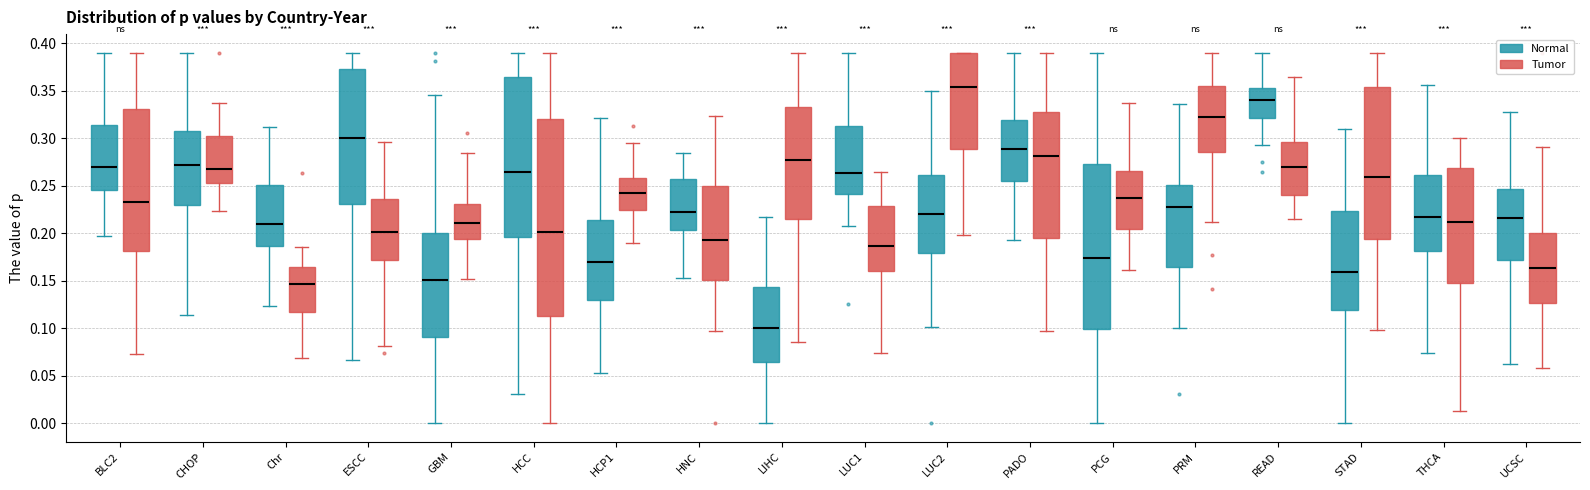

Reading left to right, transcribe this box plot: for each box, give where its median line is, the range the box spans, and where its two whiskers end, as read against the y-axis. The values are not printed on the chart, so give them approximately, as read against the axis.

BLC2 (Normal): median 0.270, box 0.245 to 0.315, whiskers 0.200 to 0.390
BLC2 (Tumor): median 0.235, box 0.180 to 0.330, whiskers 0.075 to 0.390
CHOP (Normal): median 0.270, box 0.230 to 0.310, whiskers 0.115 to 0.390
CHOP (Tumor): median 0.265, box 0.255 to 0.305, whiskers 0.225 to 0.335
Chr (Normal): median 0.210, box 0.185 to 0.250, whiskers 0.125 to 0.310
Chr (Tumor): median 0.145, box 0.115 to 0.165, whiskers 0.070 to 0.185
ESCC (Normal): median 0.300, box 0.230 to 0.375, whiskers 0.065 to 0.390
ESCC (Tumor): median 0.200, box 0.170 to 0.235, whiskers 0.080 to 0.295
GBM (Normal): median 0.150, box 0.090 to 0.200, whiskers 0.000 to 0.345
GBM (Tumor): median 0.210, box 0.195 to 0.230, whiskers 0.150 to 0.285
HCC (Normal): median 0.265, box 0.195 to 0.365, whiskers 0.030 to 0.390
HCC (Tumor): median 0.200, box 0.115 to 0.320, whiskers 0.000 to 0.390
HCP1 (Normal): median 0.170, box 0.130 to 0.215, whiskers 0.055 to 0.320
HCP1 (Tumor): median 0.240, box 0.225 to 0.260, whiskers 0.190 to 0.295
HNC (Normal): median 0.220, box 0.205 to 0.255, whiskers 0.155 to 0.285
HNC (Tumor): median 0.195, box 0.150 to 0.250, whiskers 0.095 to 0.325
LIHC (Normal): median 0.100, box 0.065 to 0.145, whiskers 0.000 to 0.220
LIHC (Tumor): median 0.275, box 0.215 to 0.335, whiskers 0.085 to 0.390
LUC1 (Normal): median 0.265, box 0.240 to 0.315, whiskers 0.210 to 0.390
LUC1 (Tumor): median 0.185, box 0.160 to 0.230, whiskers 0.075 to 0.265
LUC2 (Normal): median 0.220, box 0.180 to 0.260, whiskers 0.100 to 0.350
LUC2 (Tumor): median 0.355, box 0.290 to 0.390, whiskers 0.200 to 0.390
PADO (Normal): median 0.290, box 0.255 to 0.320, whiskers 0.190 to 0.390
PADO (Tumor): median 0.280, box 0.195 to 0.325, whiskers 0.095 to 0.390
PCG (Normal): median 0.175, box 0.100 to 0.275, whiskers 0.000 to 0.390
PCG (Tumor): median 0.240, box 0.205 to 0.265, whiskers 0.160 to 0.335
PRM (Normal): median 0.225, box 0.165 to 0.250, whiskers 0.100 to 0.335
PRM (Tumor): median 0.325, box 0.285 to 0.355, whiskers 0.210 to 0.390
READ (Normal): median 0.340, box 0.320 to 0.350, whiskers 0.295 to 0.390
READ (Tumor): median 0.270, box 0.240 to 0.295, whiskers 0.215 to 0.365
STAD (Normal): median 0.160, box 0.120 to 0.225, whiskers 0.000 to 0.310
STAD (Tumor): median 0.260, box 0.195 to 0.355, whiskers 0.100 to 0.390
THCA (Normal): median 0.215, box 0.180 to 0.260, whiskers 0.075 to 0.355
THCA (Tumor): median 0.210, box 0.150 to 0.270, whiskers 0.015 to 0.300
UCSC (Normal): median 0.215, box 0.170 to 0.245, whiskers 0.060 to 0.325
UCSC (Tumor): median 0.165, box 0.125 to 0.200, whiskers 0.060 to 0.290